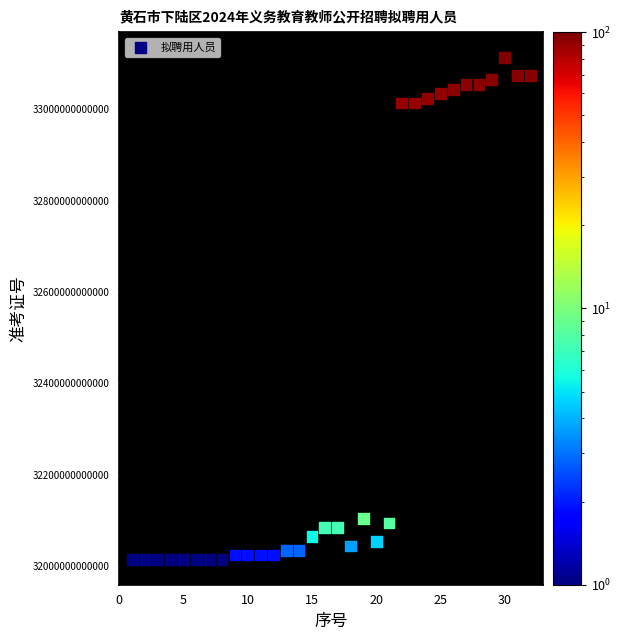

What is the range of X values (max minus min)?

31